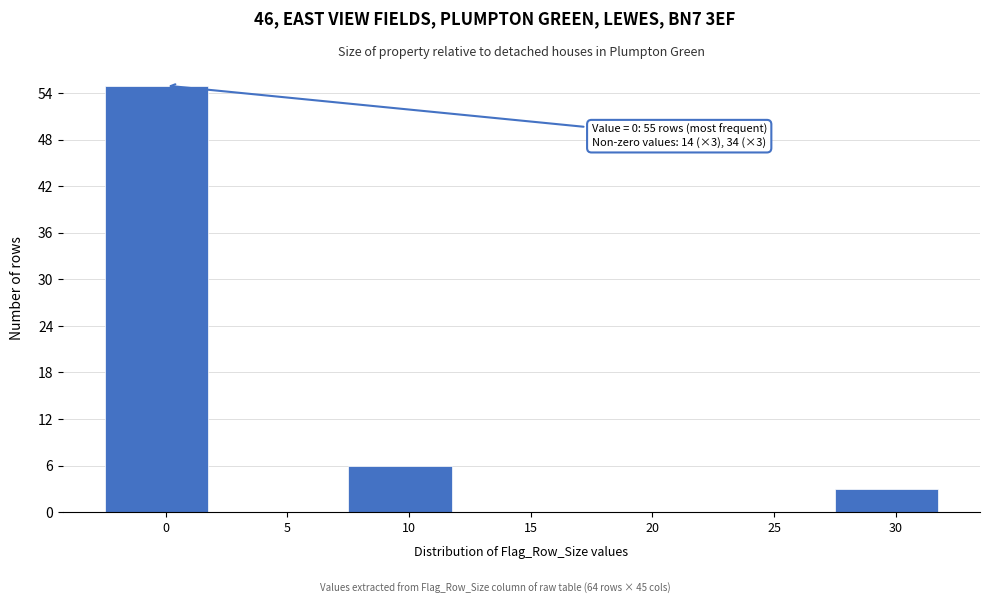

Reading left to right, what are all the values shown in this chart?

0=55	5=0	10=6	15=0	20=0	25=0	30=3